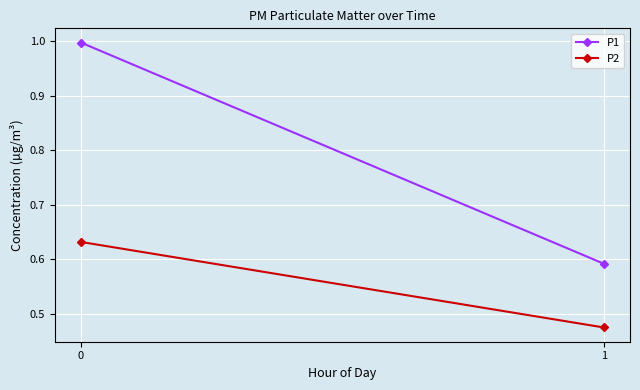

How many categories are shown in the chart?

2